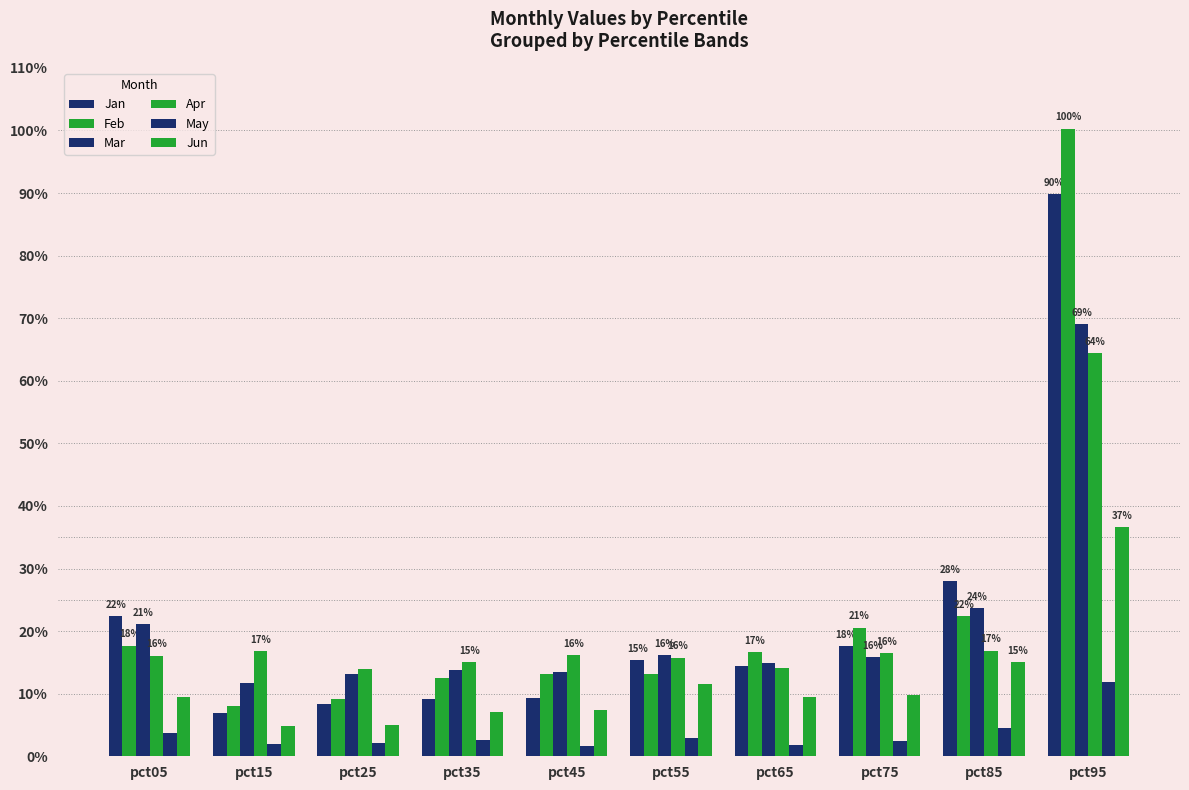

What is the total value across all series at pct15?

0.5